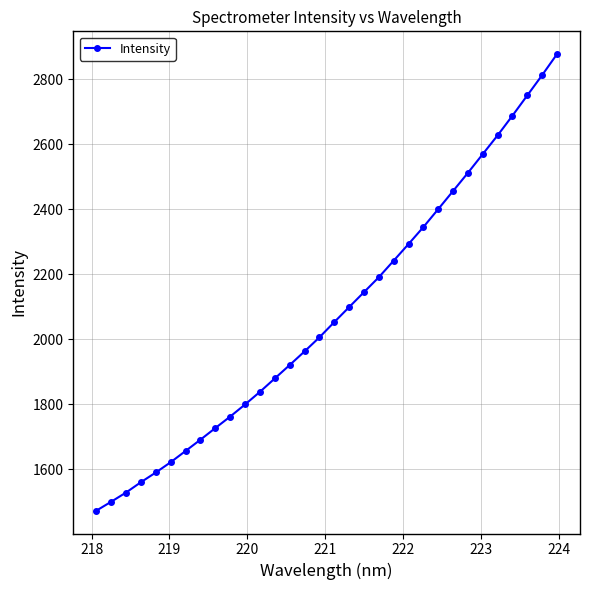

How many data points are less than 2052?

16